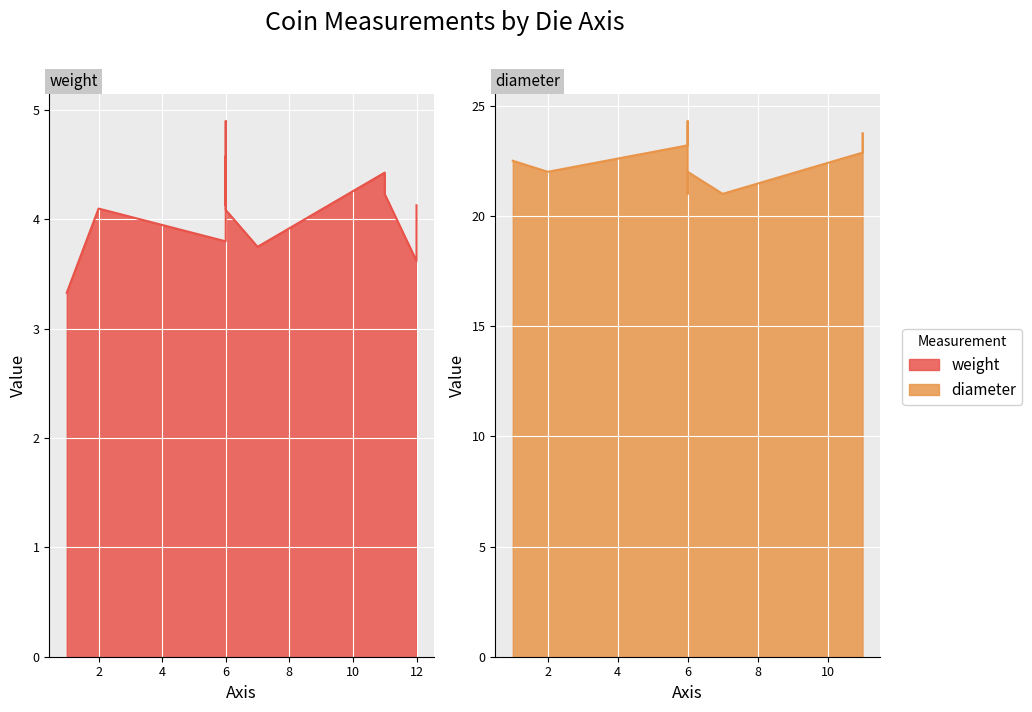

Does the chart display data point markers on the line(s)?

No